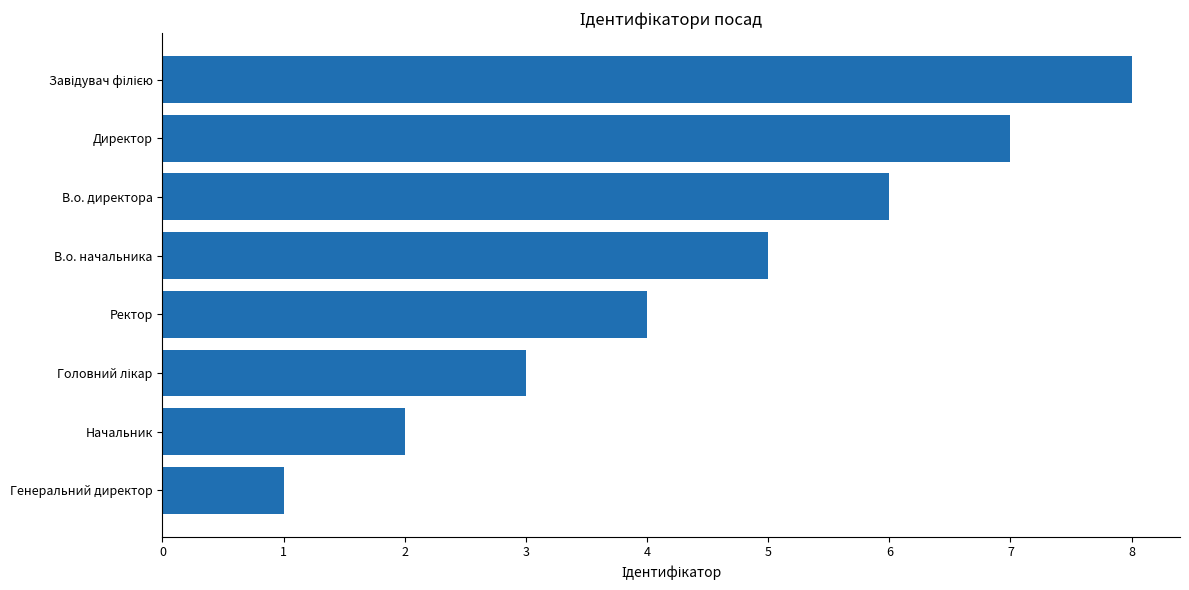

Between Генеральний директор and Начальник, which is larger?

Начальник